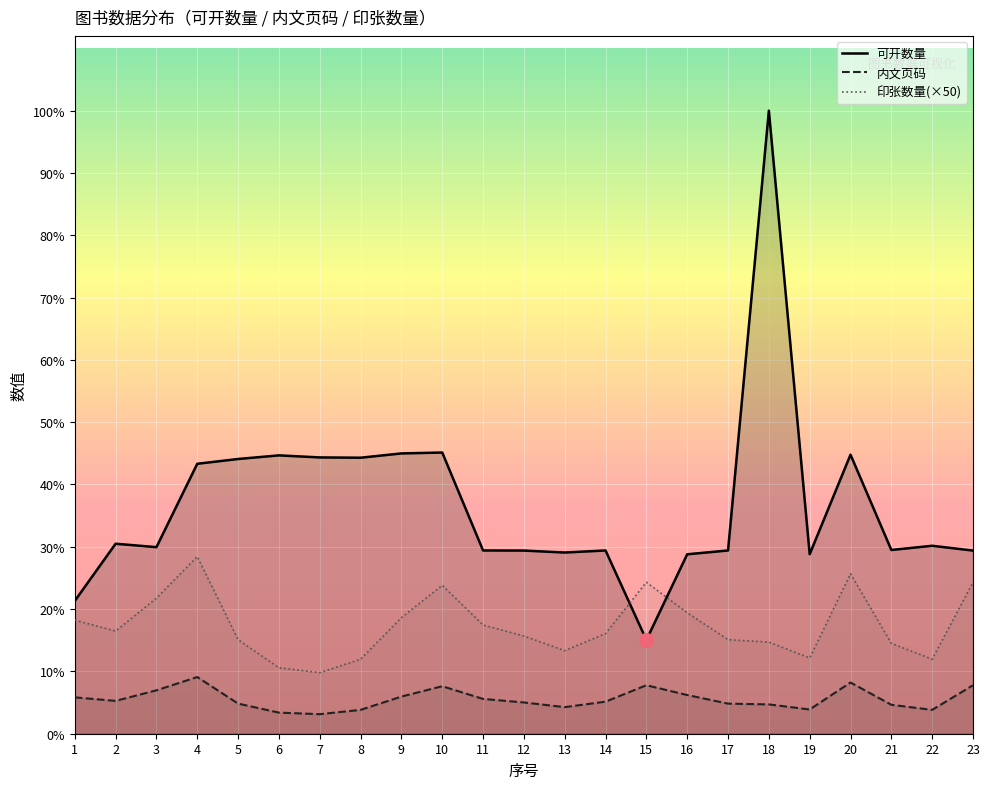

What is the difference between the 印张数量(×50) values at 1 and 6?

487.5